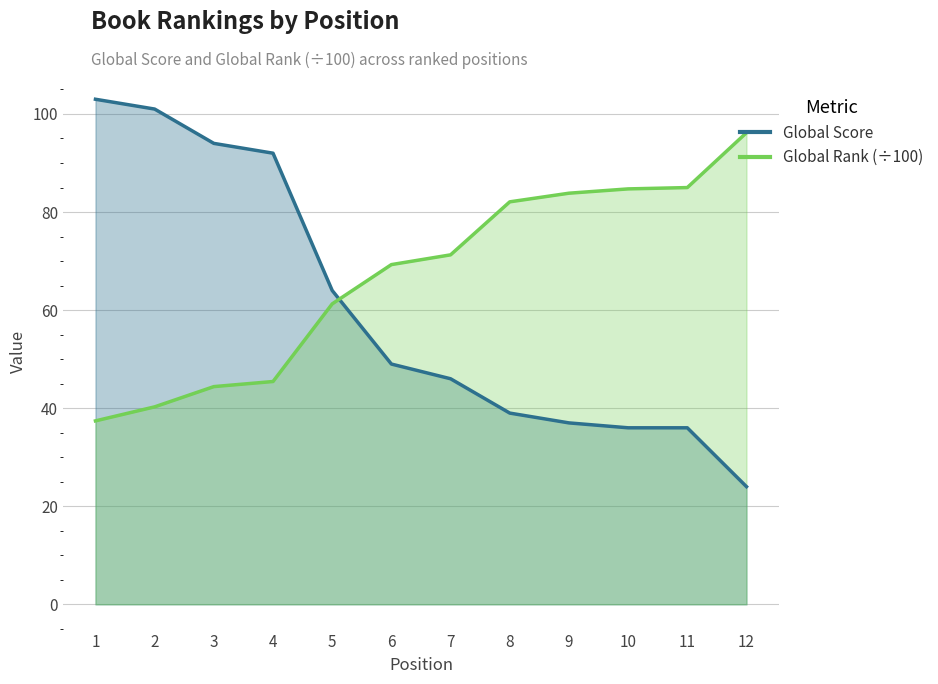

Is it true that Global Score equals 46.0 at 7?

True